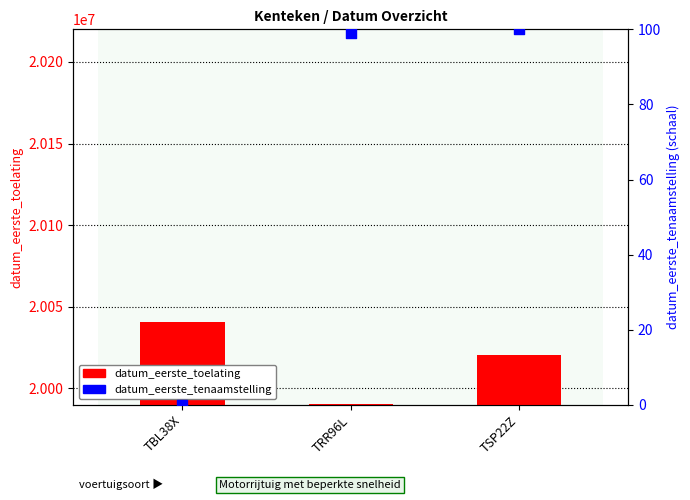

At how many categories does at least one series exceed 11809666?

3